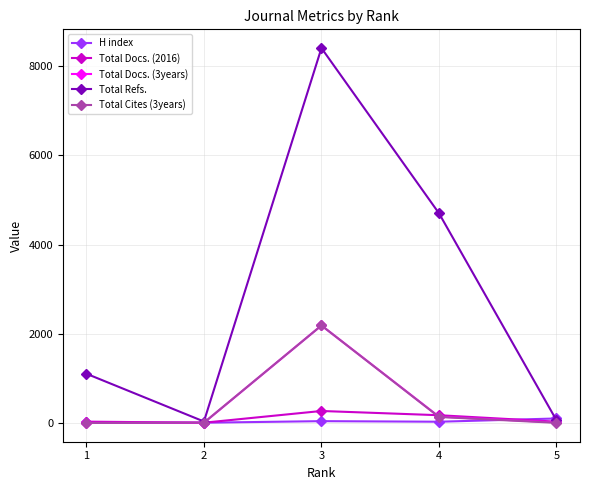

What is the maximum value shown in the chart?

8406